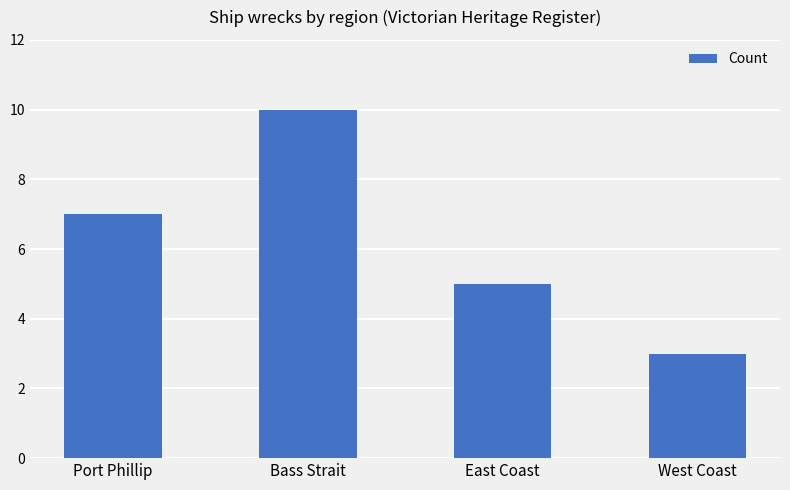

The value at West Coast is 4. True or false?

False